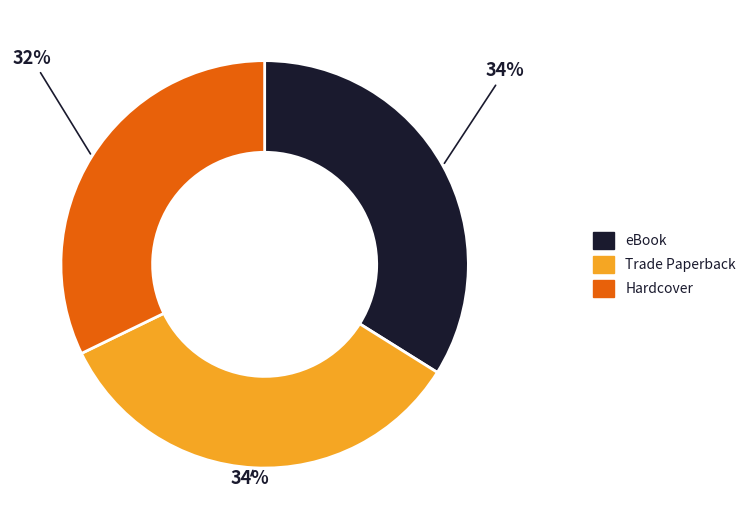

To the nearest percent, what portion does Hardcover represent?

32%